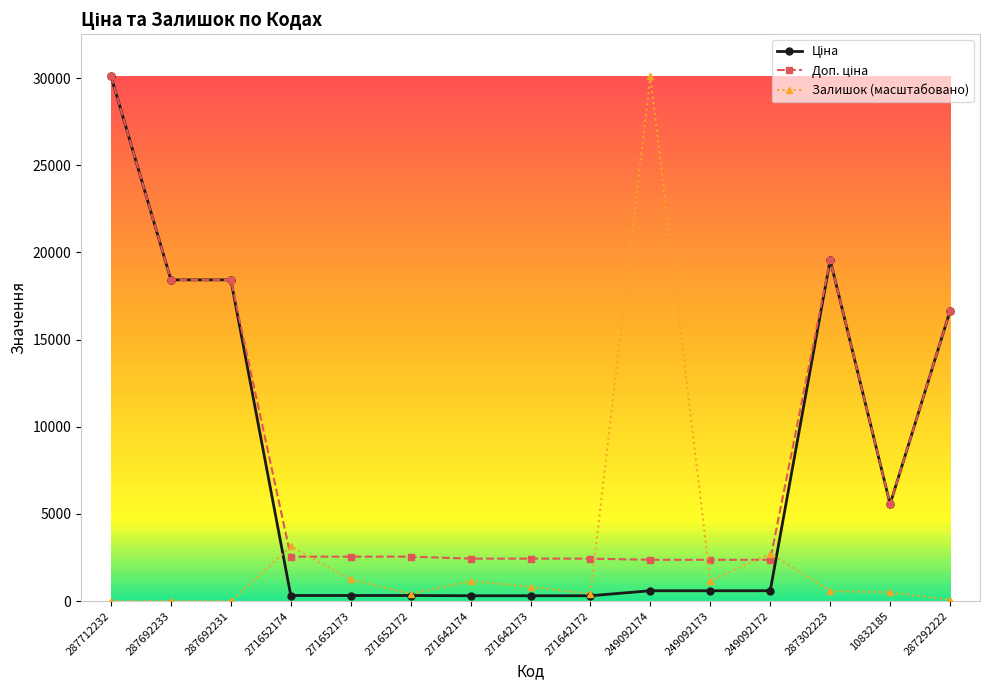

True or false: Залишок (масштабовано) has more than 1 points higher than both neighbors.

True